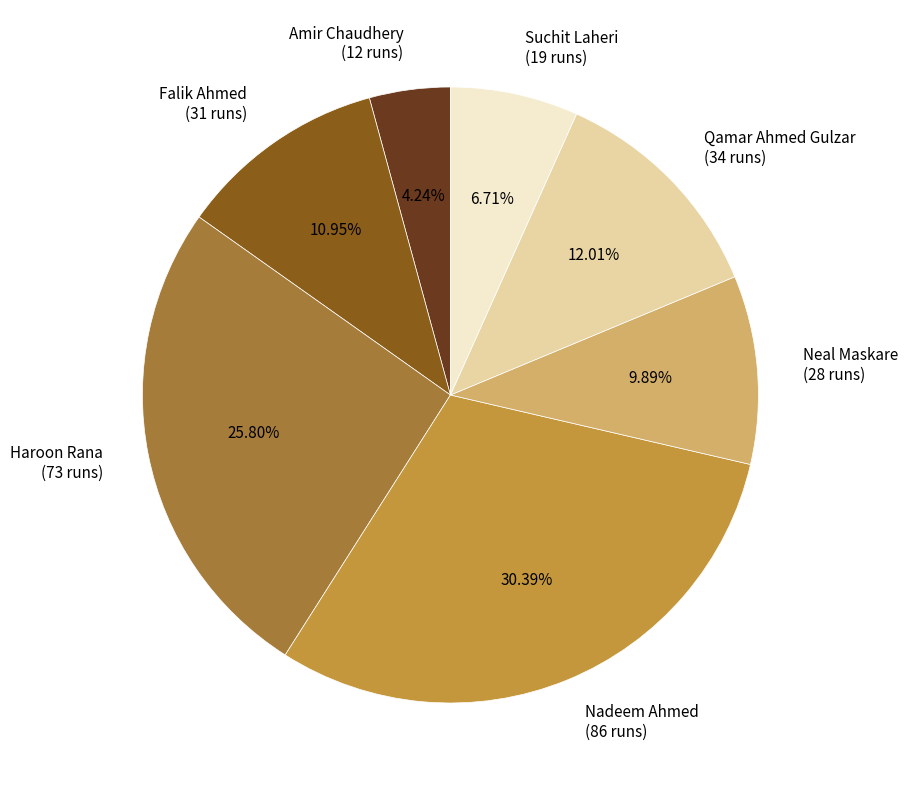

How many slices are in this pie chart?

7